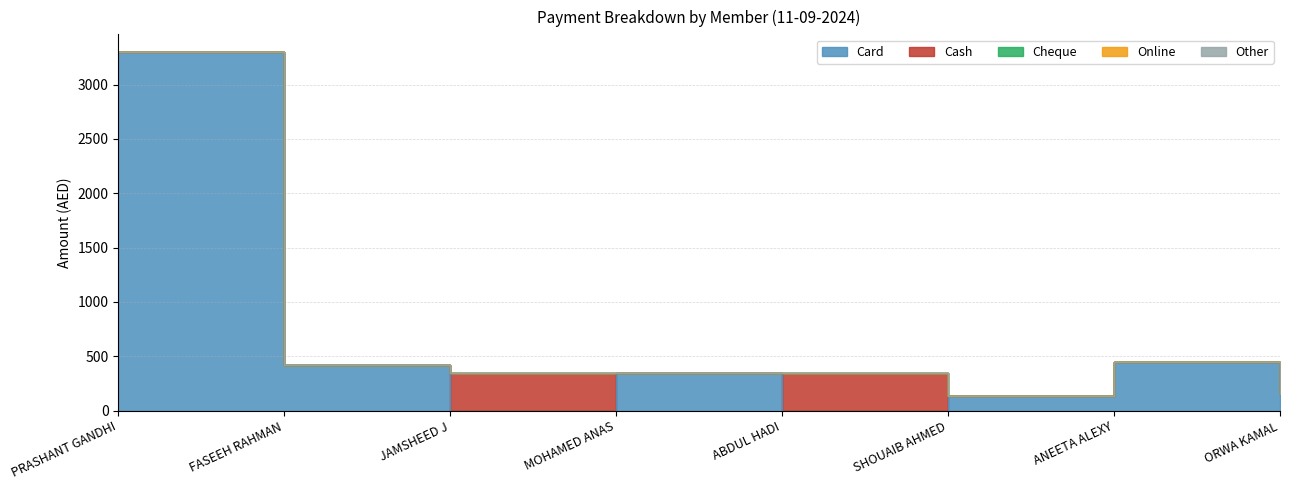

The value of Online at ANEETA ALEXY is 0. True or false?

True